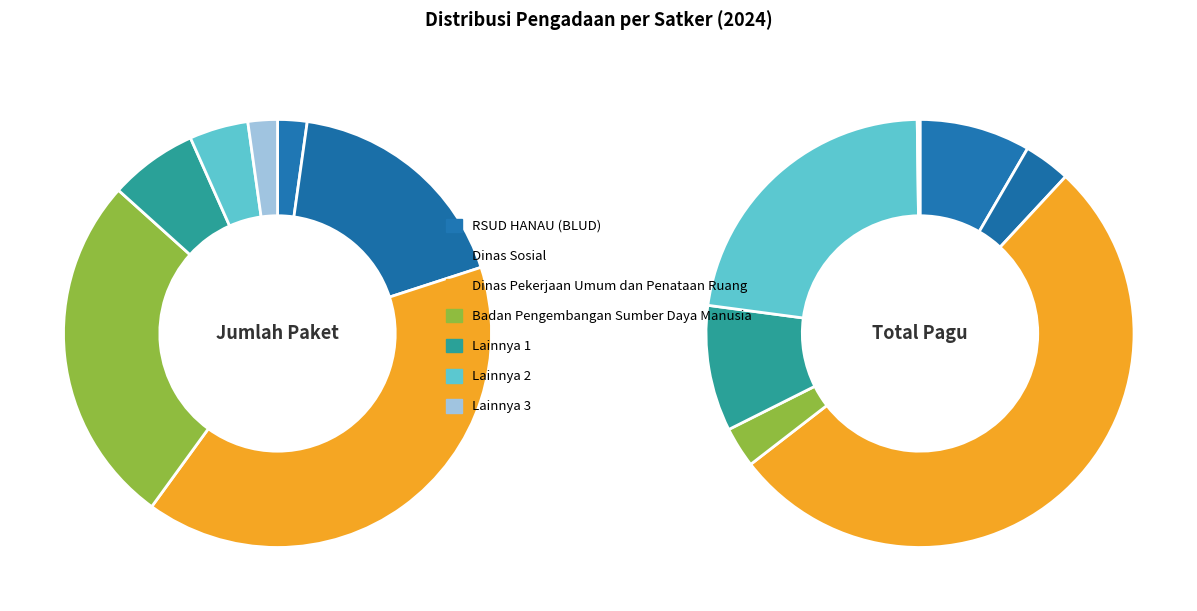

To the nearest percent, what is the difference between the RSUD HANAU (BLUD) and Dinas Pekerjaan Umum dan Penataan Ruang slice percentages?

44%